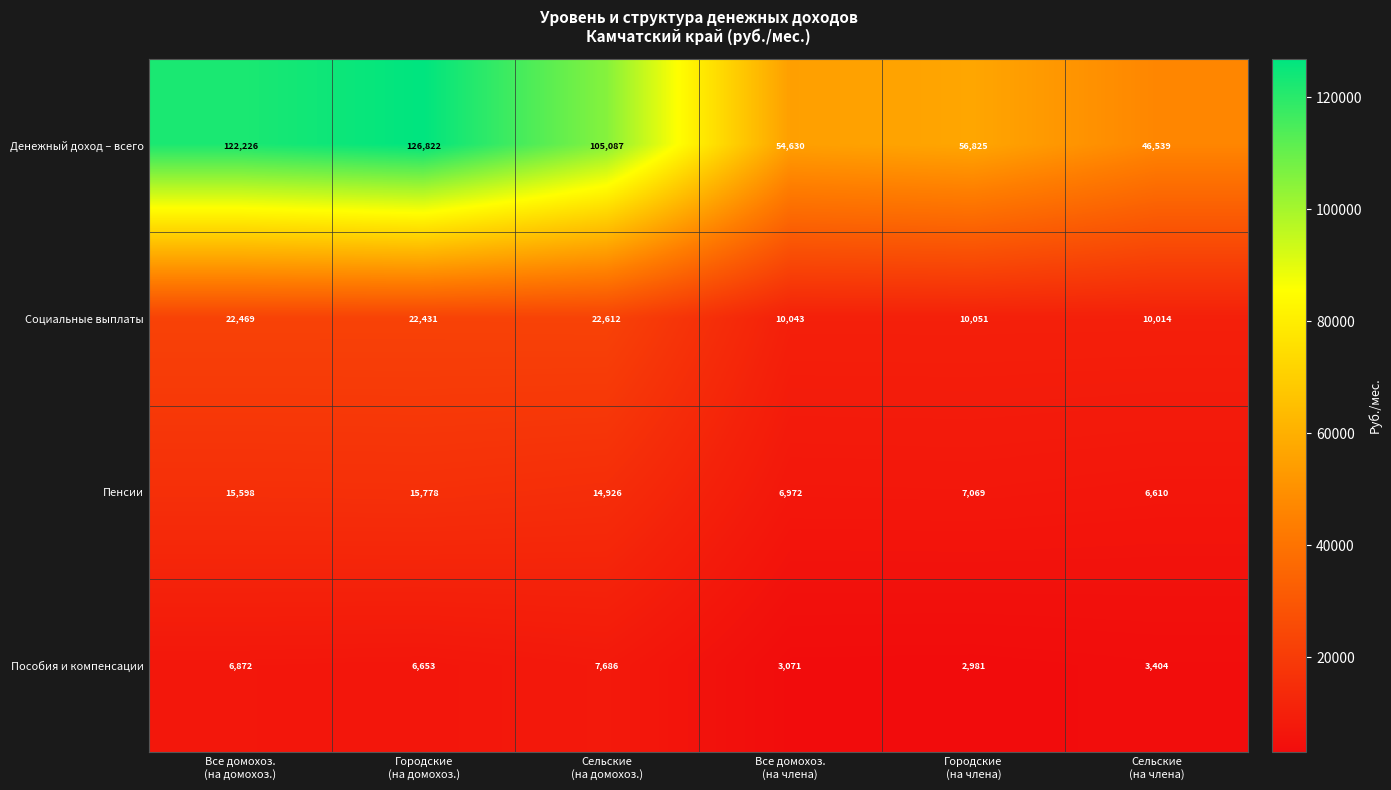

What is the maximum value shown in the chart?

126822